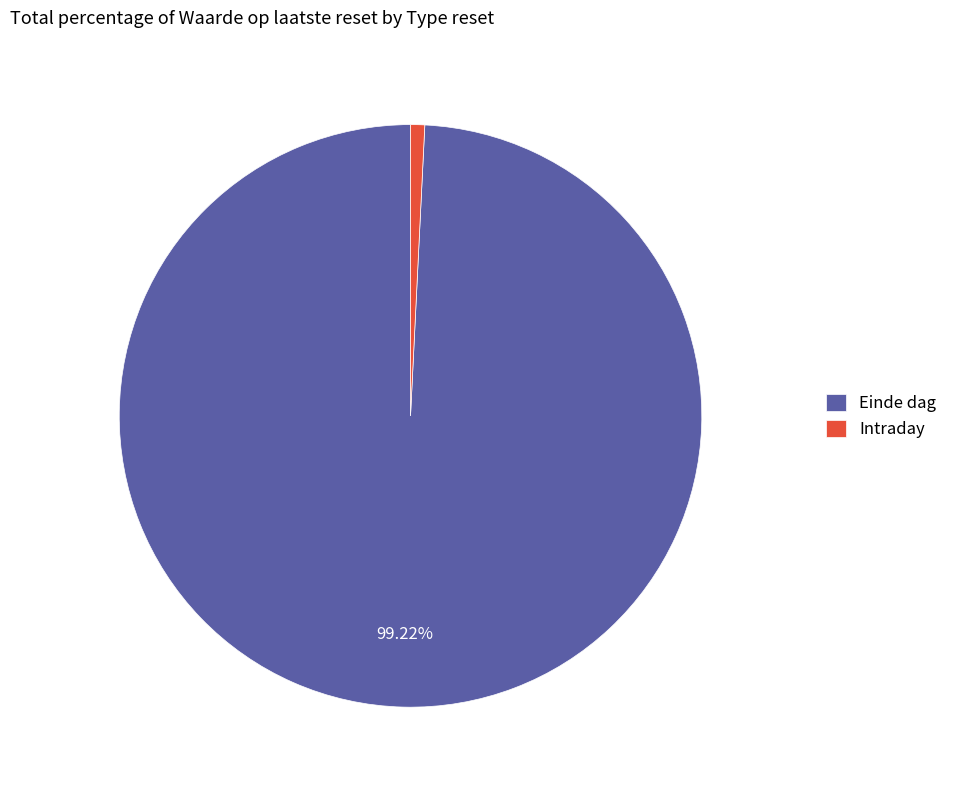

Is there a majority slice in this chart?

Yes